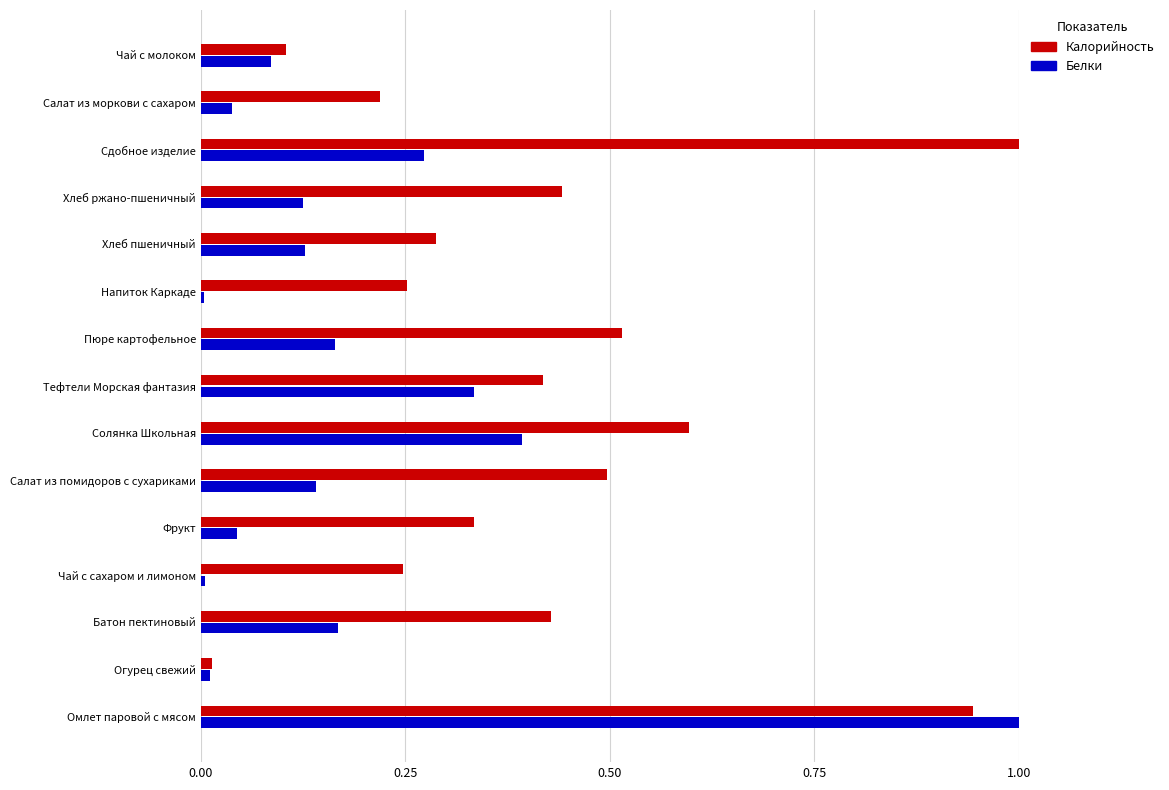

What is the sum of all Калорийность values?

6.3